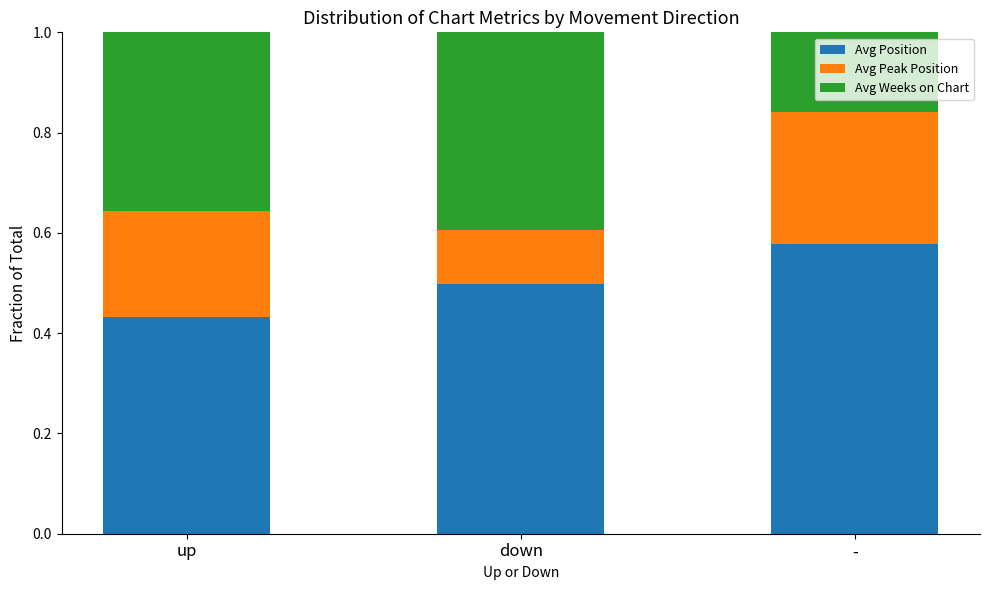

Rank the categories by Avg Position value from lowest to highest.

up, down, -